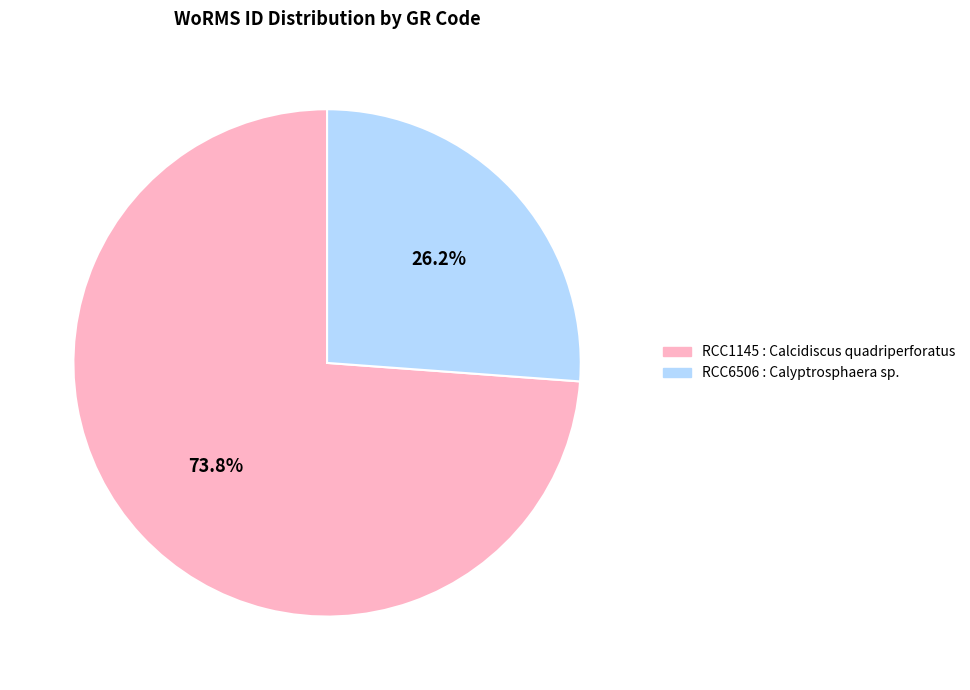

Which category has the biggest portion of the pie?

RCC1145